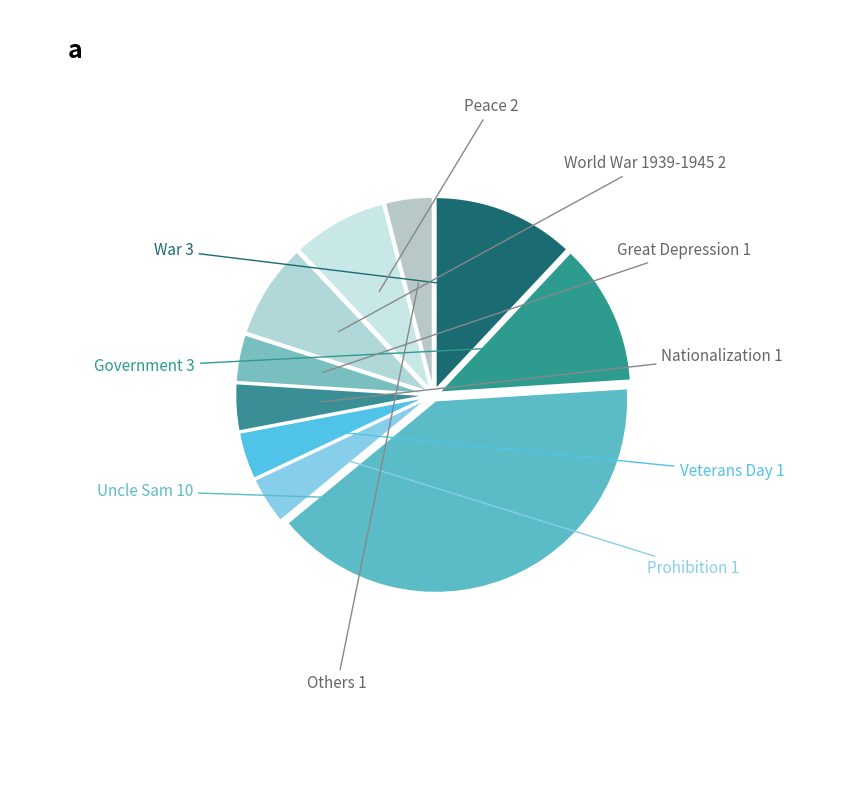

What is the ratio of the value at Veterans Day to the value at Great Depression?

1.0